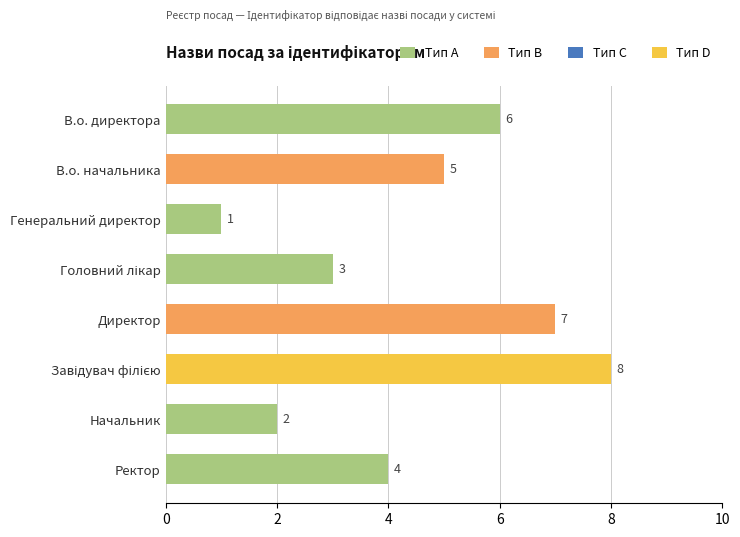

What is the ratio of the value at Директор to the value at В.о. директора?

1.2